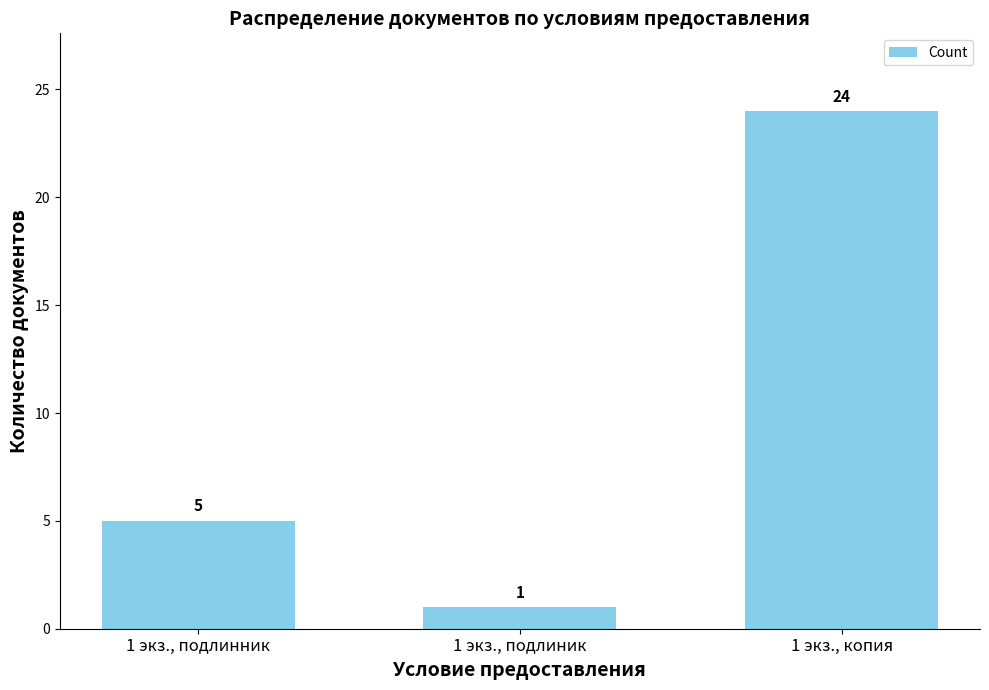

What is the value of the 3rd bar from the left?

24